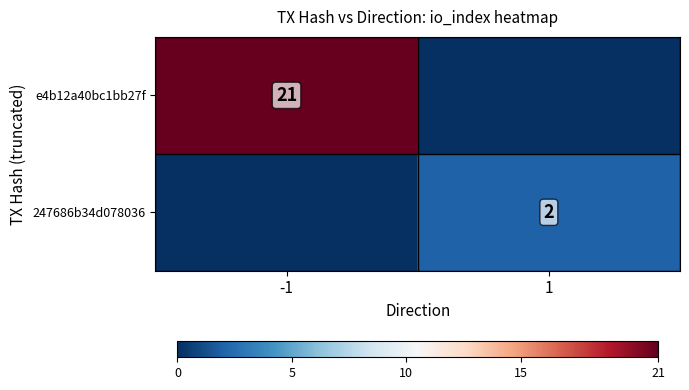

Is the value of 247686b34d078036 at 1 greater than the value of e4b12a40bc1bb27f at -1?

No